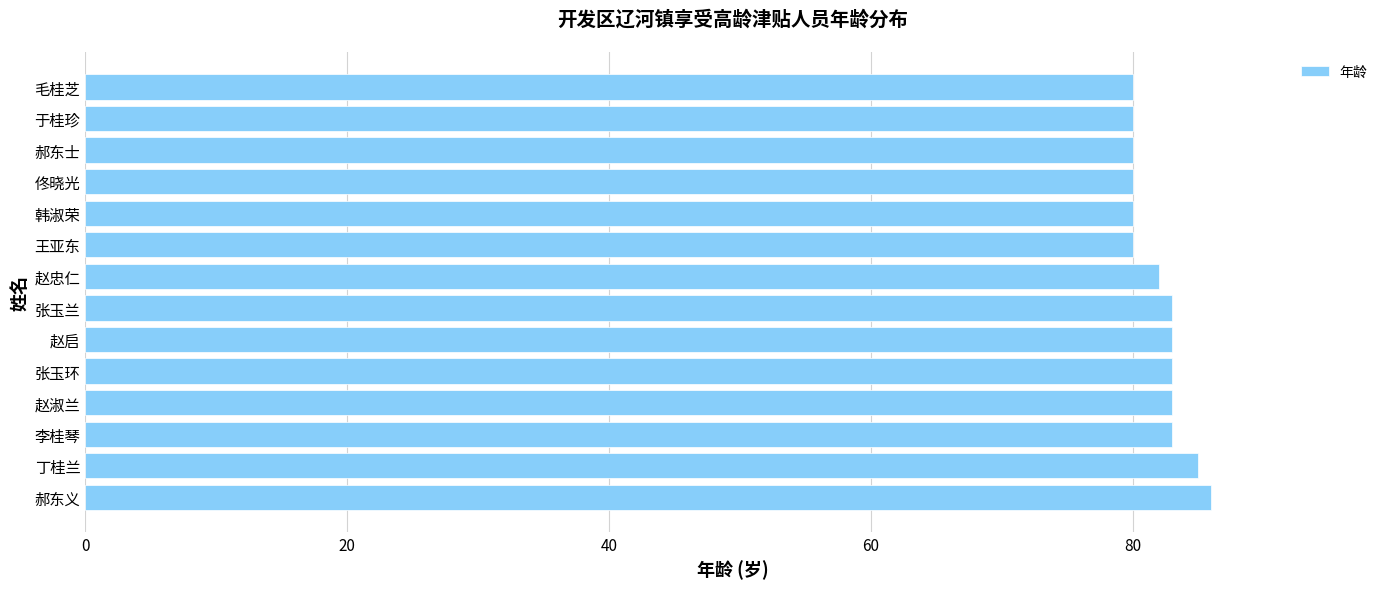

Are the bars grouped side by side (vs. stacked)?

No